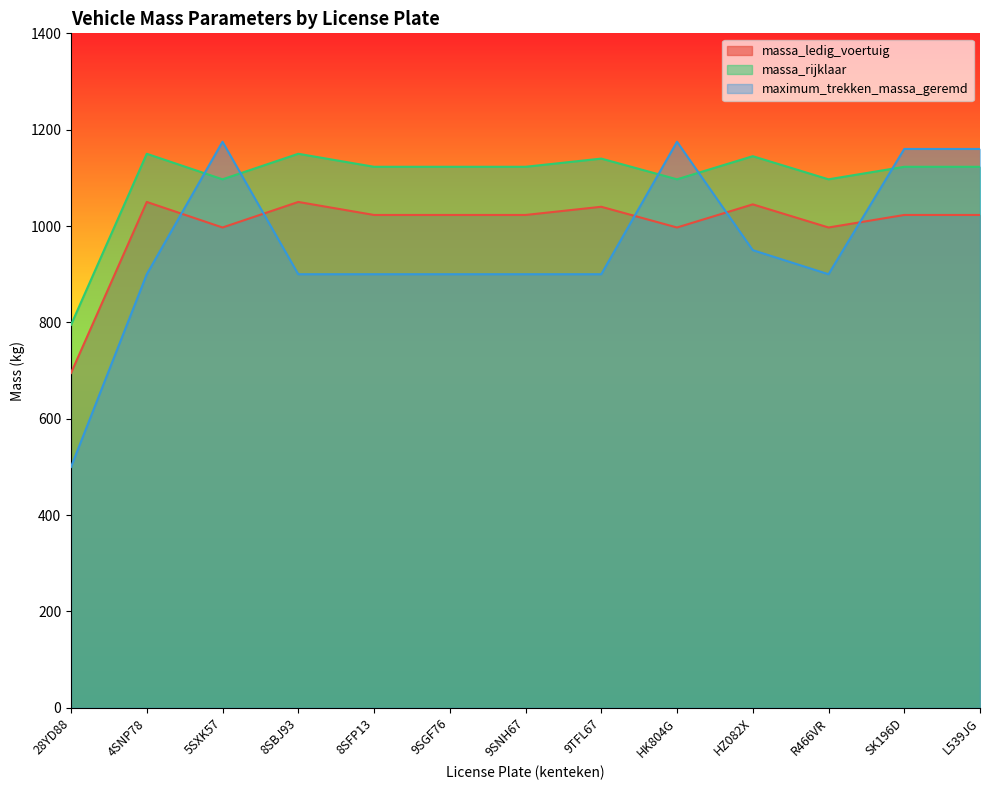

Which label corresponds to the largest value in the chart?

5SXK57